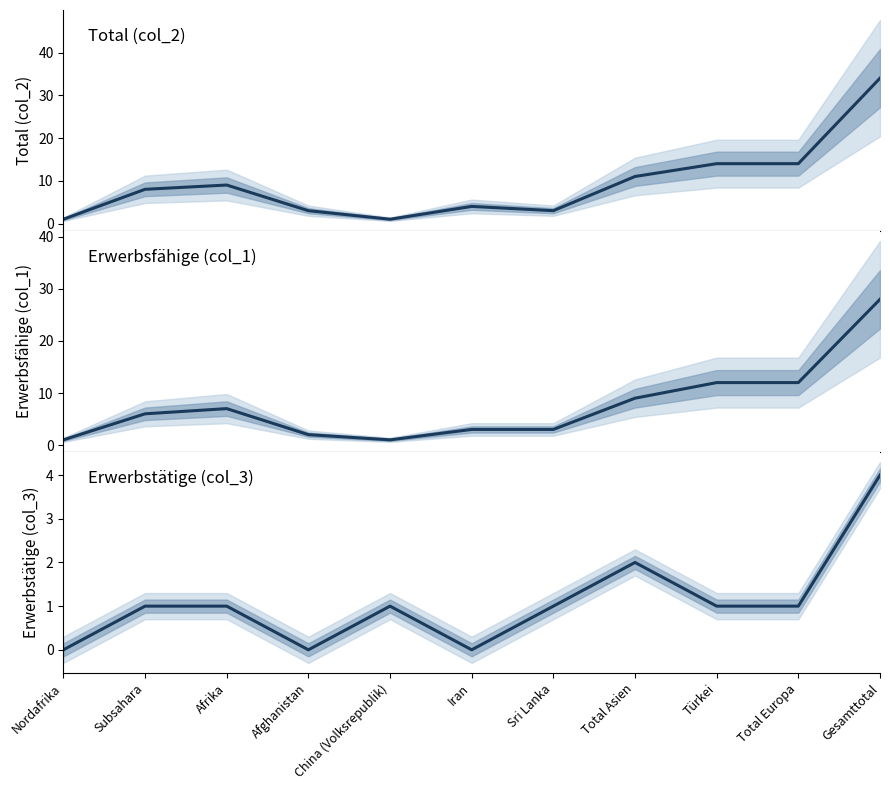

Reading left to right, list all the values displayed in this chart.

Total (col_2): 1	8	9	3	1	4	3	11	14	14	34
Erwerbsfähige (col_1): 1	6	7	2	1	3	3	9	12	12	28
Erwerbstätige (col_3): 0	1	1	0	1	0	1	2	1	1	4